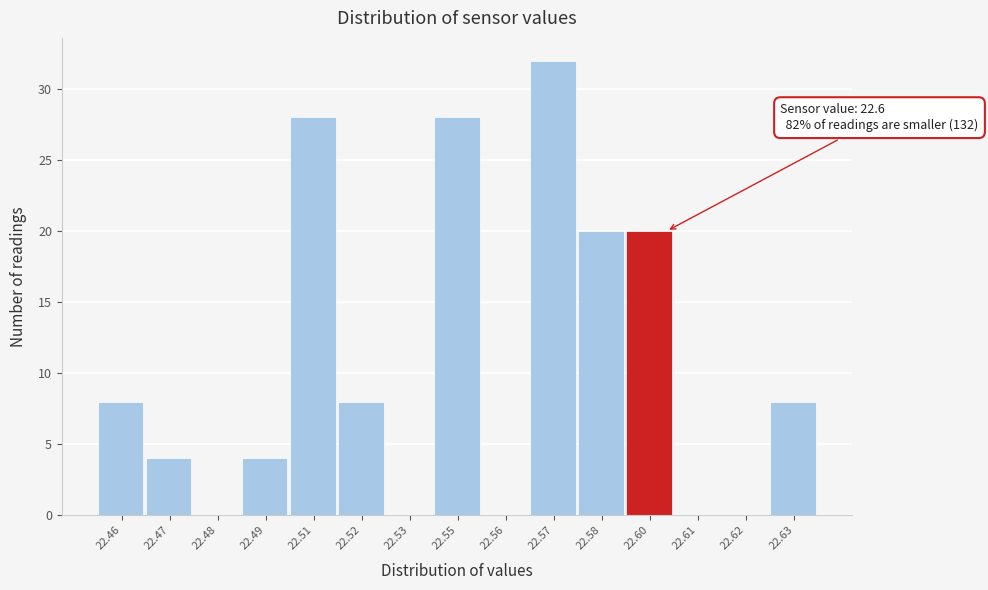

Reading right to left, what are all the values shown in this chart?

22.63=8	22.62=0	22.61=0	22.60=20	22.58=20	22.57=32	22.56=0	22.55=28	22.53=0	22.52=8	22.51=28	22.49=4	22.48=0	22.47=4	22.46=8